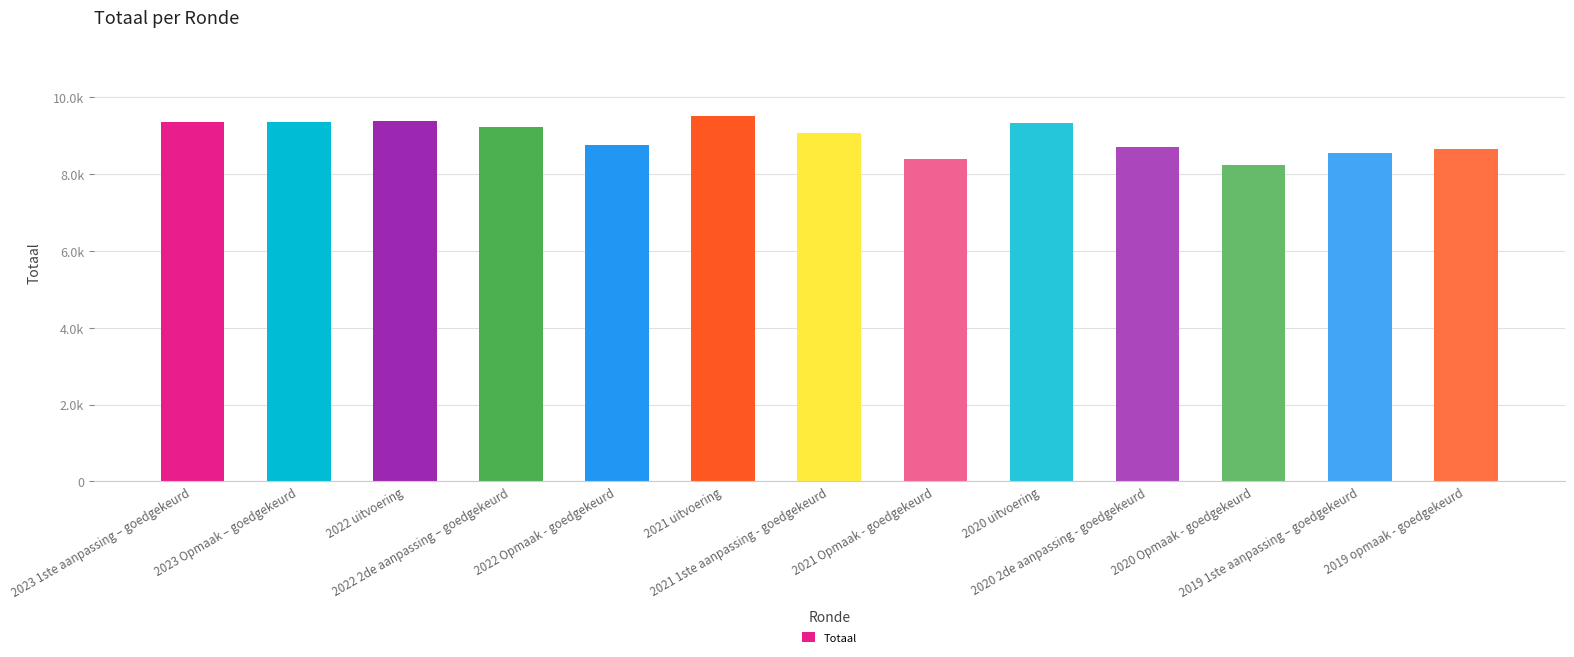

Is it true that the value at 2021 1ste aanpassing - goedgekeurd is 9077?

True